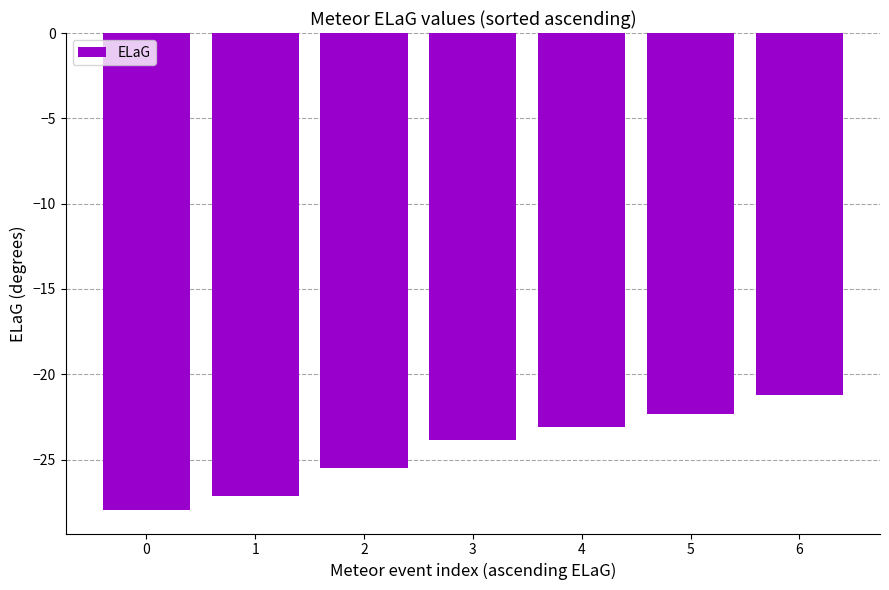

Reading left to right, extract all data points from this chart.

0=-27.9	1=-27.2	2=-25.5	3=-23.9	4=-23.1	5=-22.3	6=-21.2